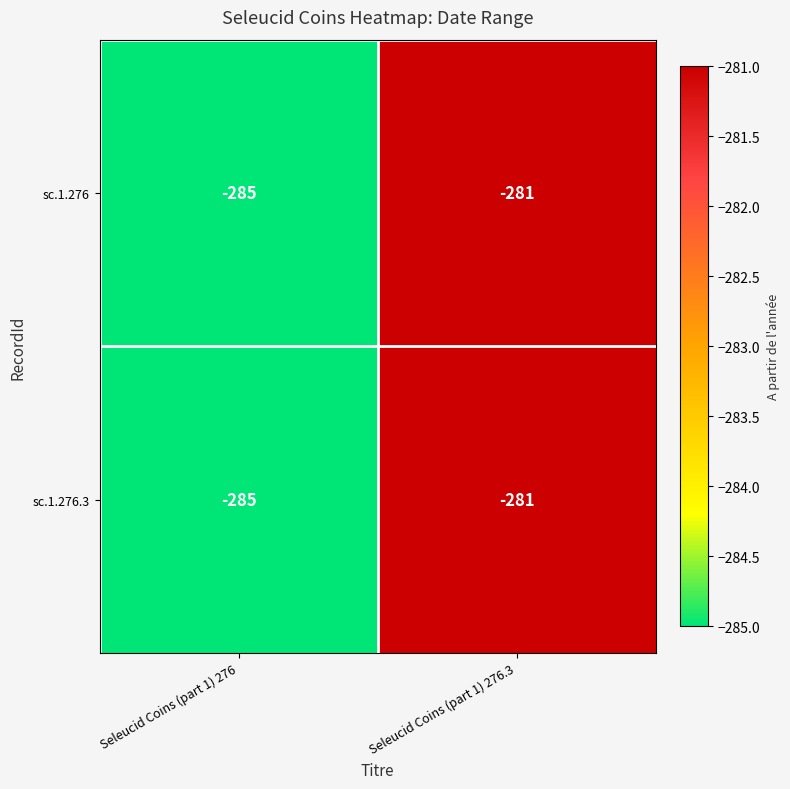

List the labels in order of sc.1.276.3 value, smallest first.

Seleucid Coins (part 1) 276, Seleucid Coins (part 1) 276.3